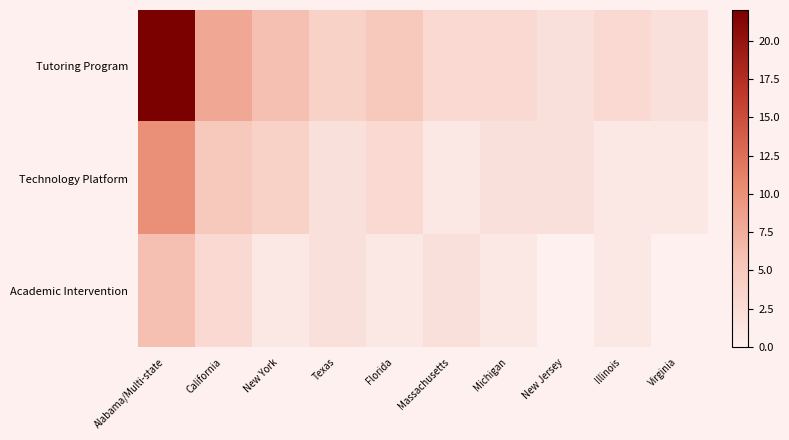

Which has a higher value, Texas or Massachusetts?

Texas